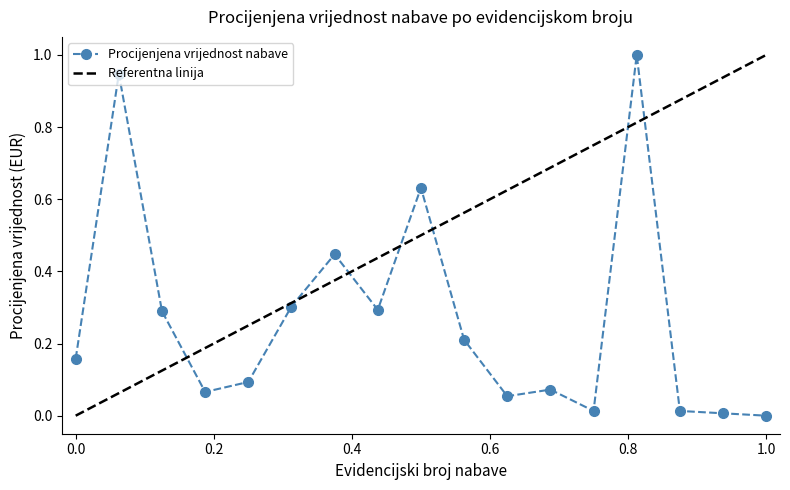

What is the value of the 4th point from the left?

0.1